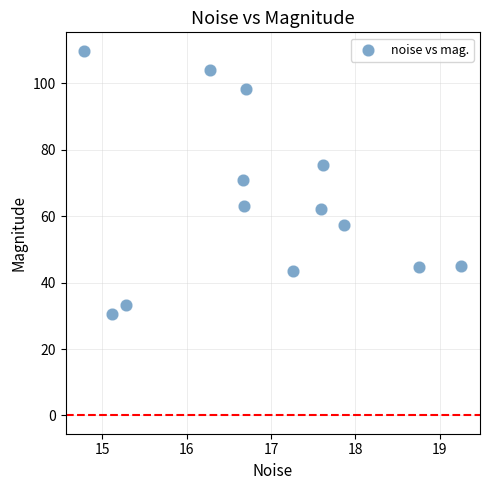

What is the range of X values (max minus min)?

4.5